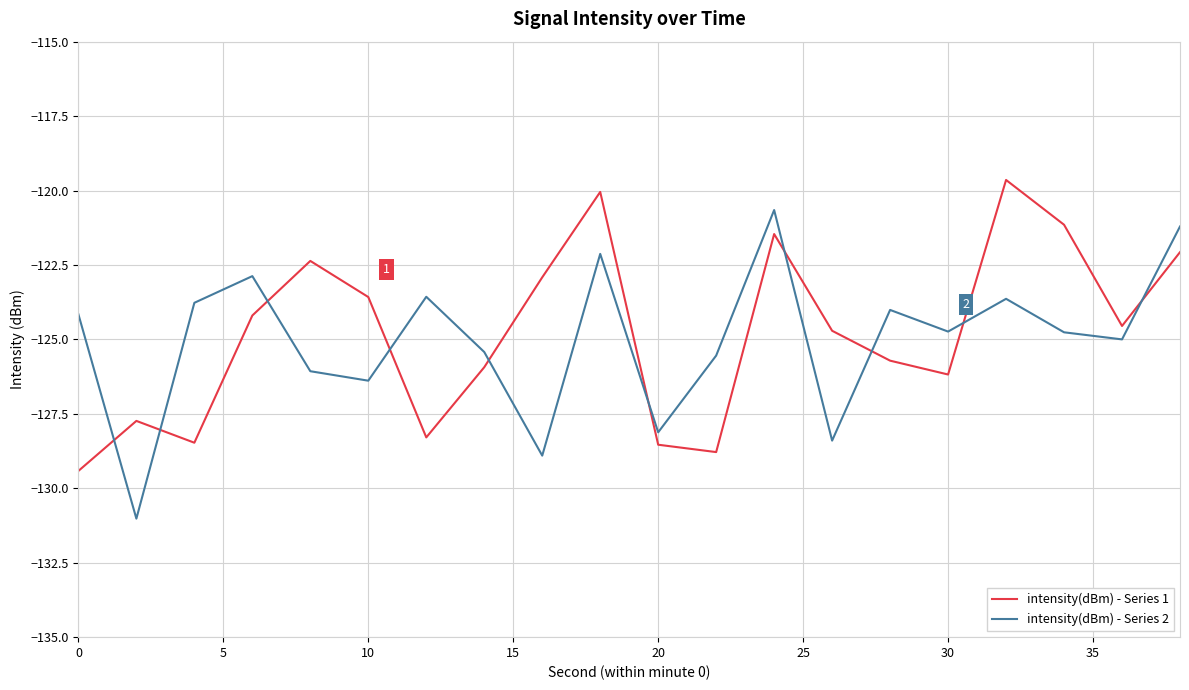

How many interior local peaks does the intensity(dBm) - Series 1 series have?

5